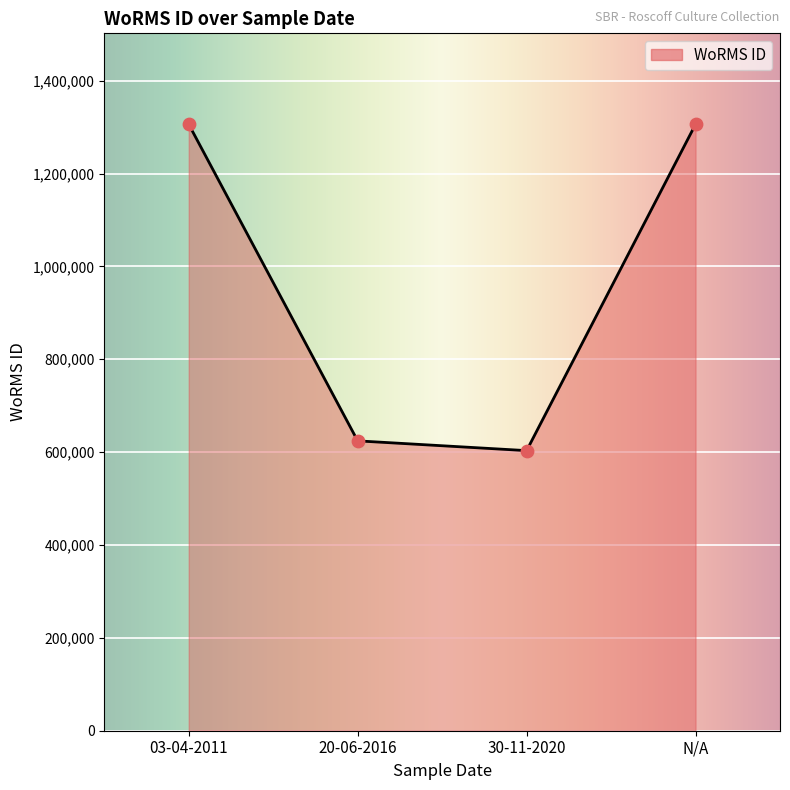

What is the change in value from 30-11-2020 to N/A?

+702799